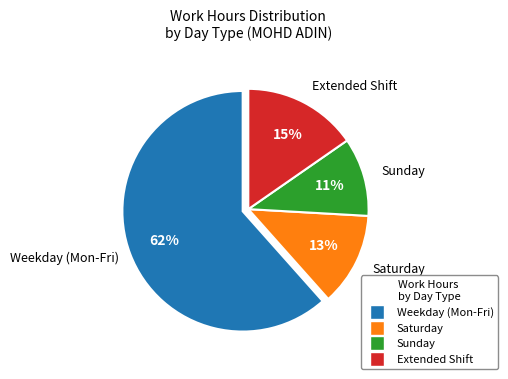

Does any single category account for the majority?

Yes